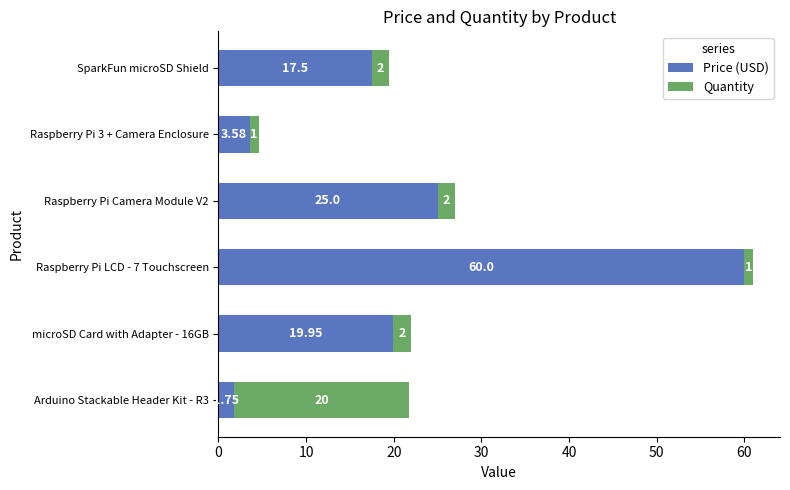

How many series are shown in this chart?

2